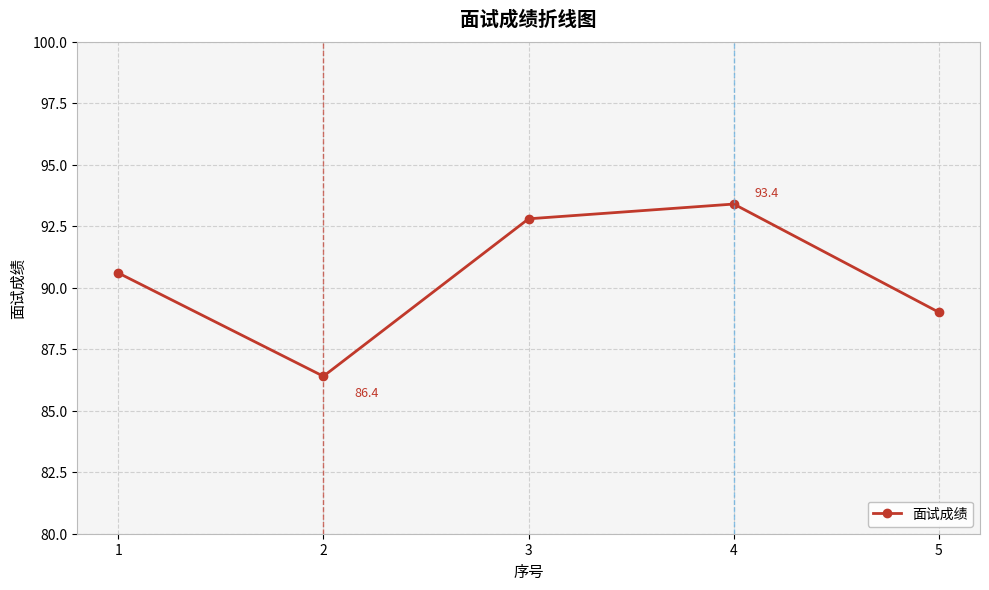

What is the minimum value shown in the chart?

86.4